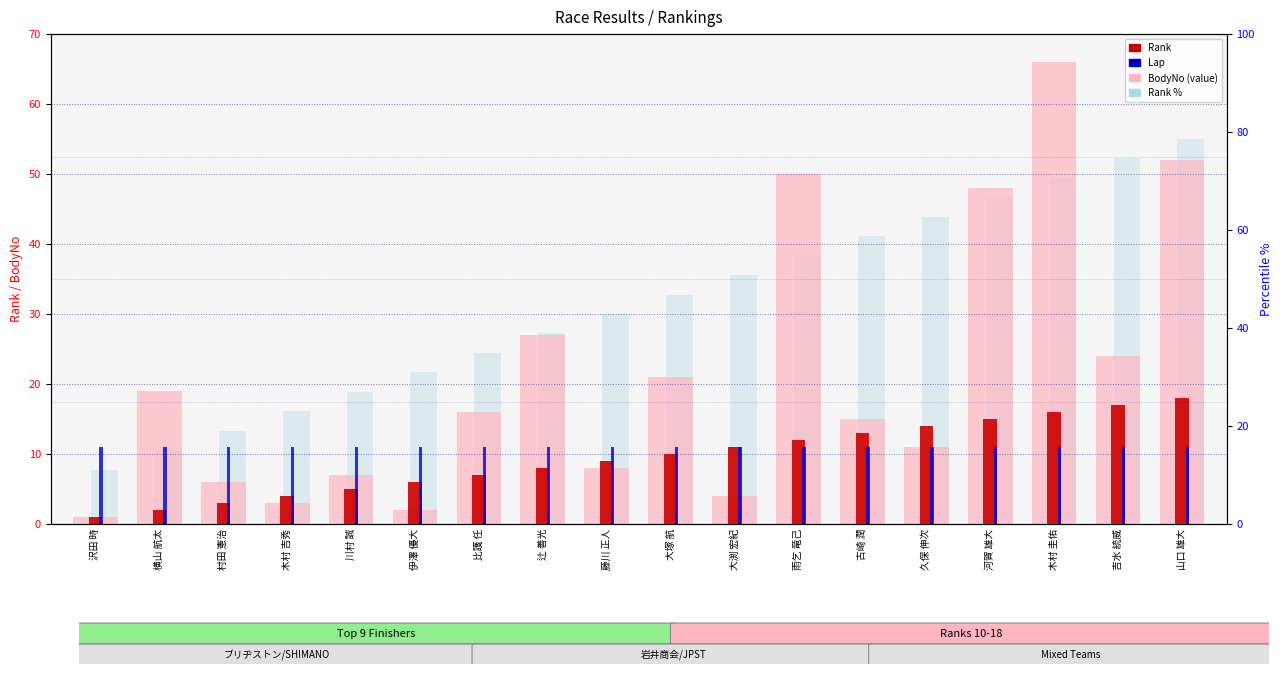

The value of Rank % at 木村 吉秀 is 25.1. True or false?

False